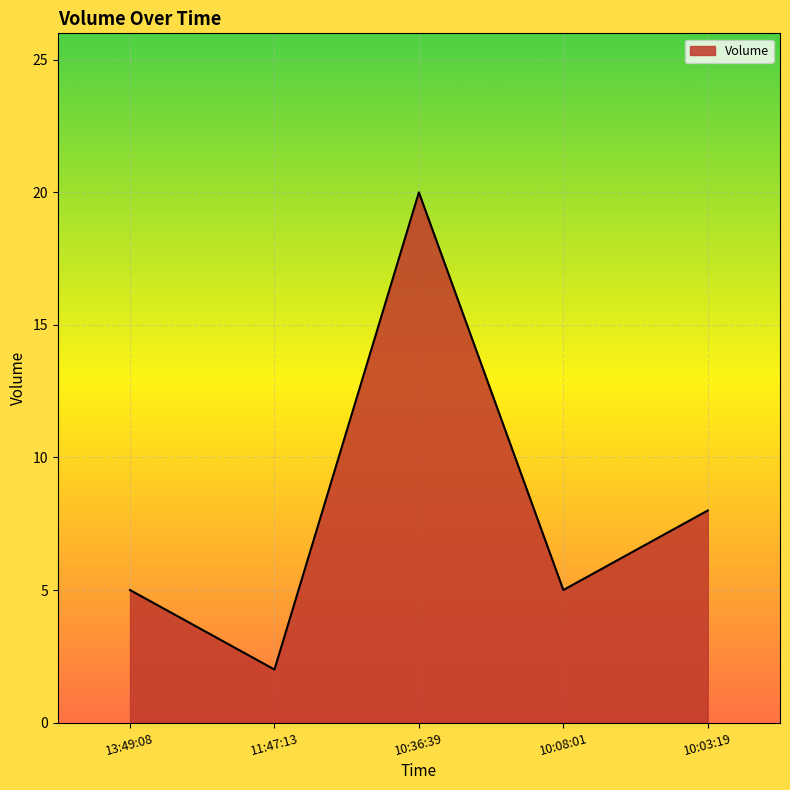

What is the ratio of the value at 11:47:13 to the value at 13:49:08?

0.4